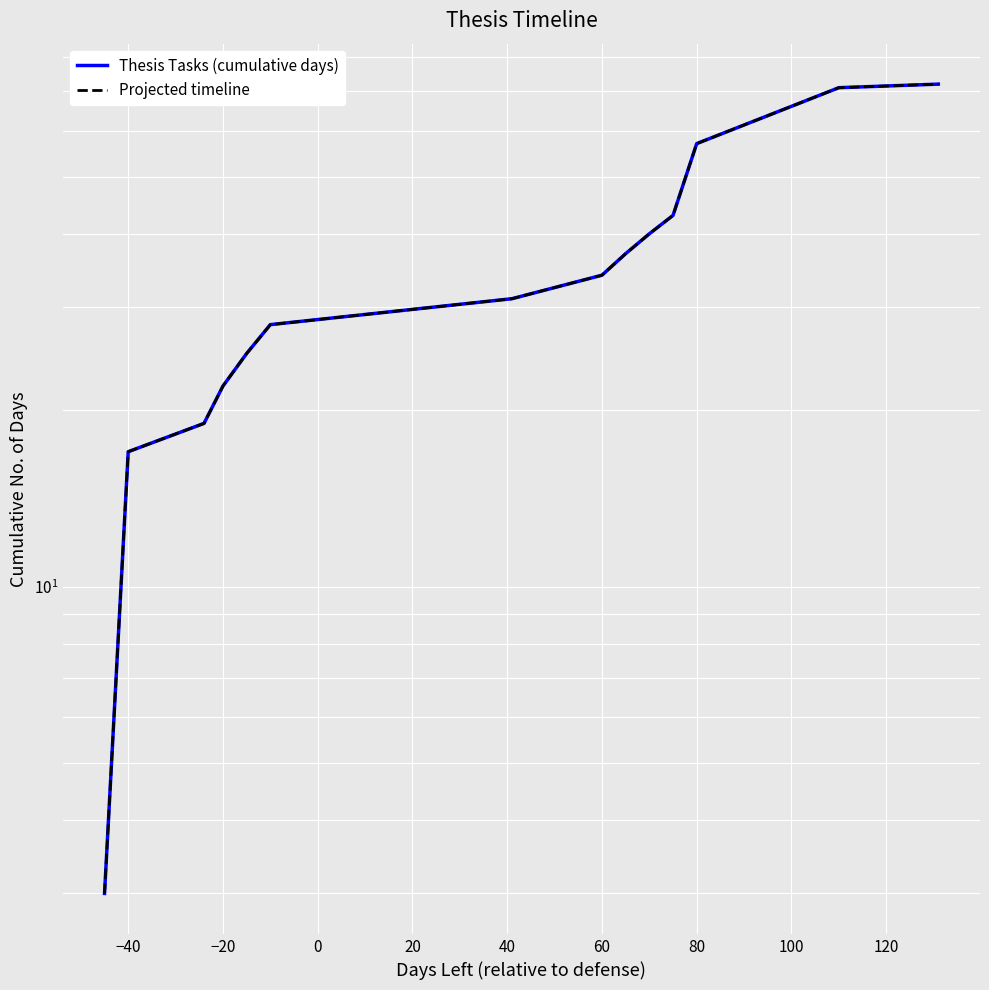

Rank the series at −40 from lowest to highest value.

Thesis Tasks (cumulative days), Projected timeline